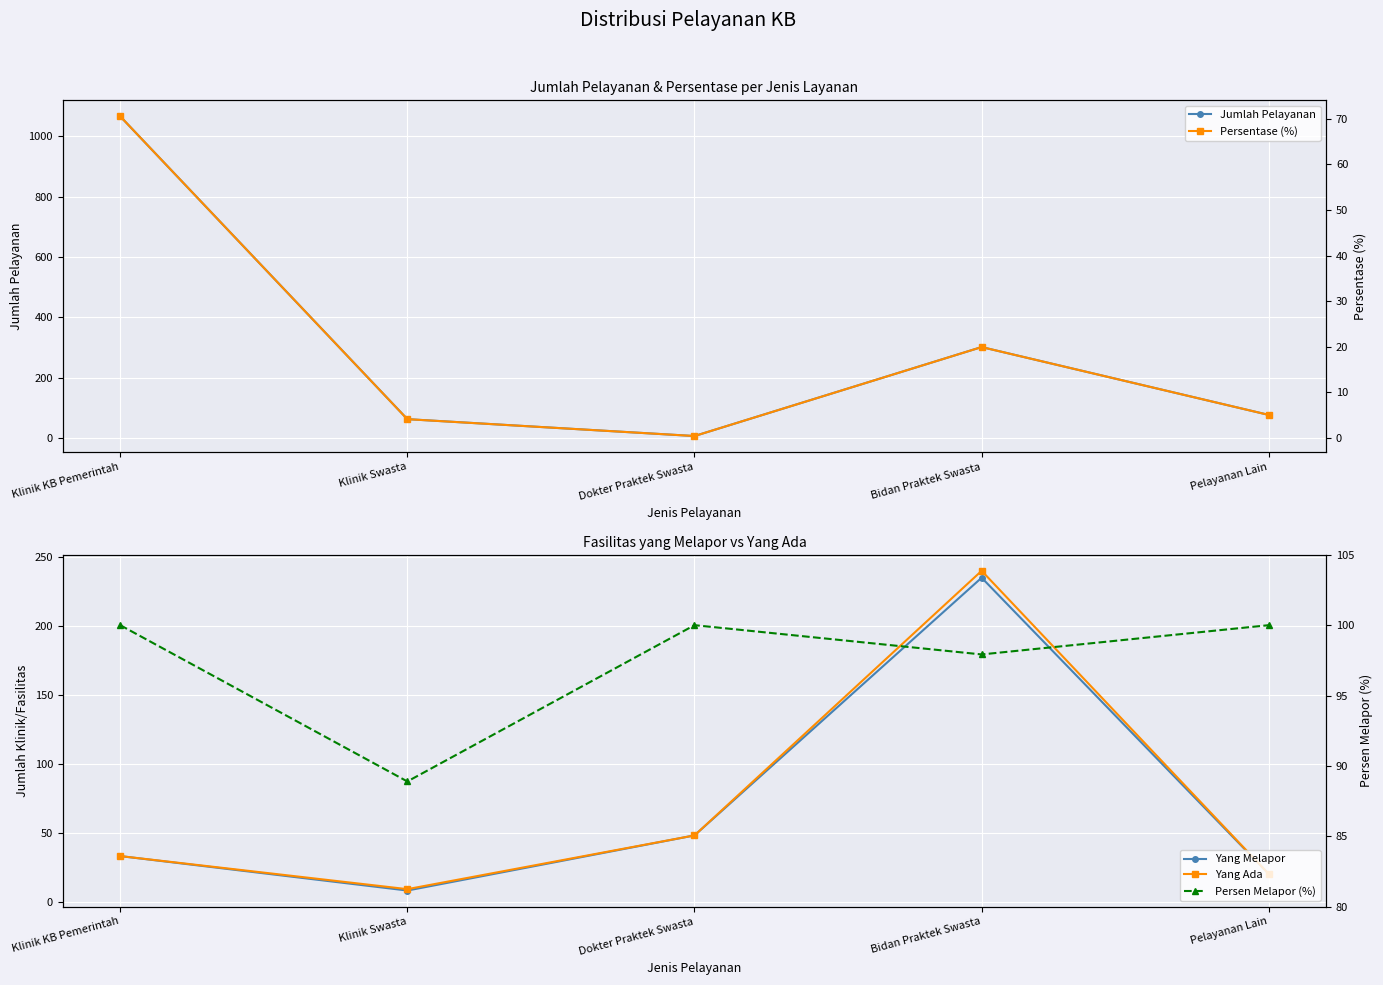

What is the label of the 1st point from the right?

Pelayanan Lain